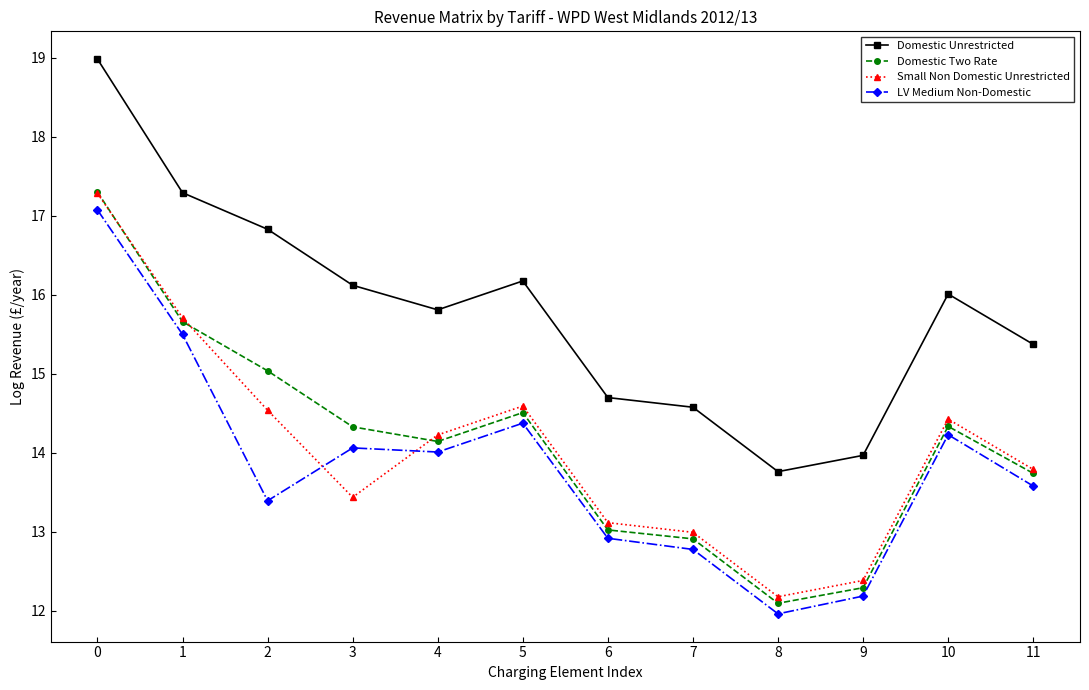

What is the value of the Domestic Two Rate point at the 5th from the left?

14.1